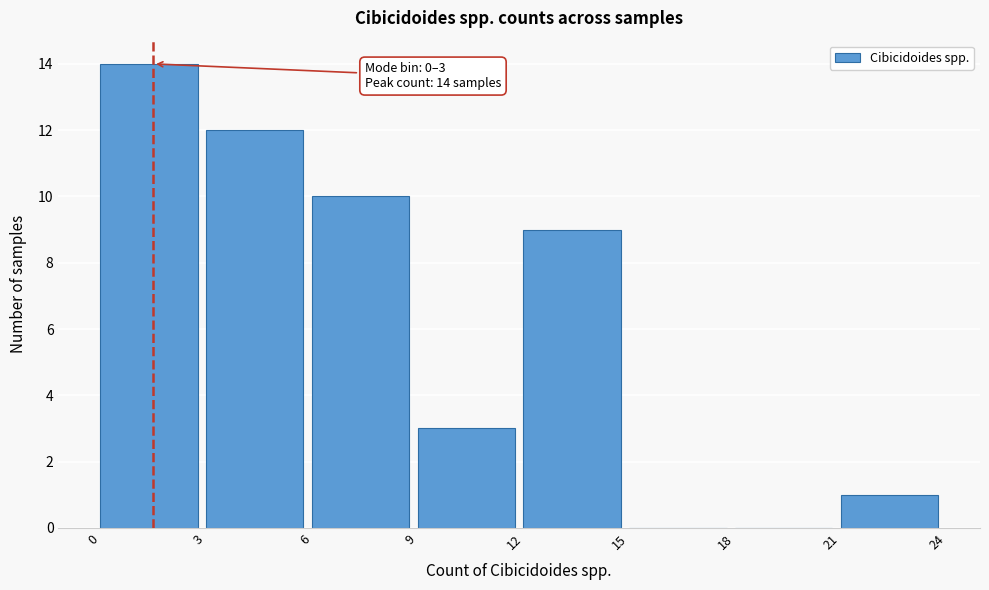

Over which range of the x-axis is the bar tallest?

0 to 3